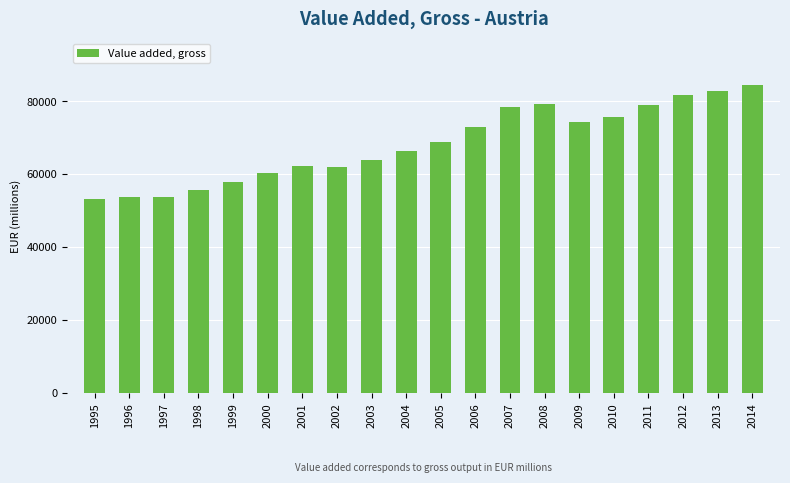

What is the minimum value shown in the chart?

53188.2